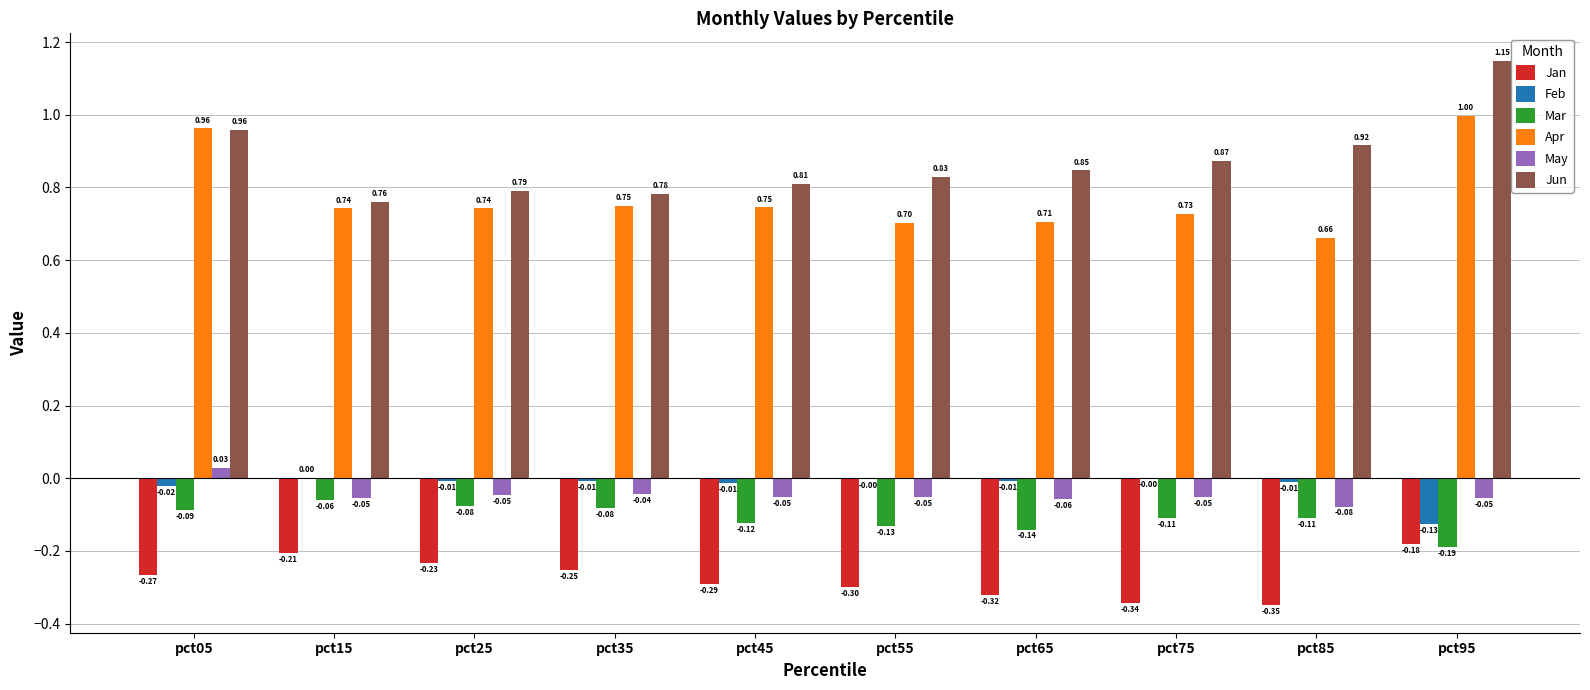

Which label corresponds to the largest value in the chart?

pct95